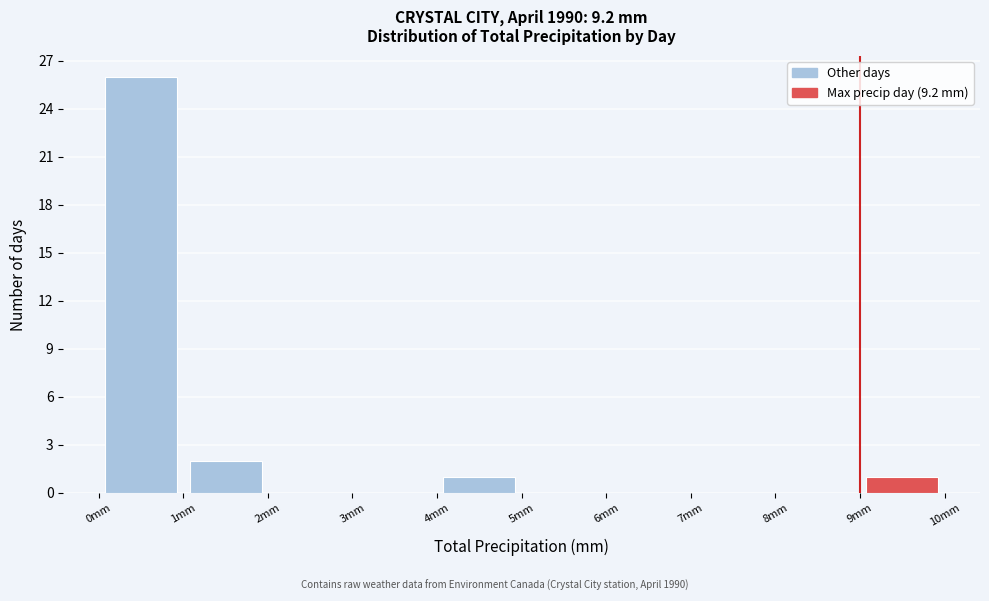

Which range on the x-axis has the tallest bar?

0 to 1